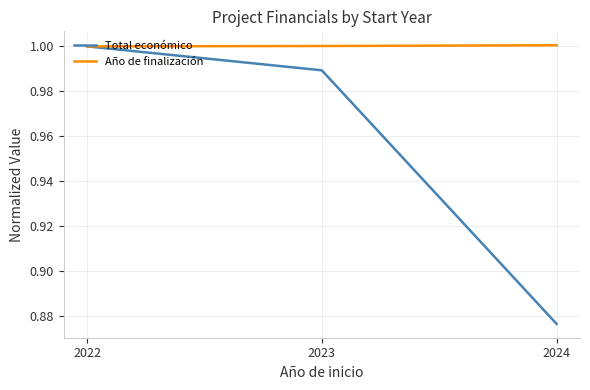

Which series has the largest total across all categories?

Año de finalización